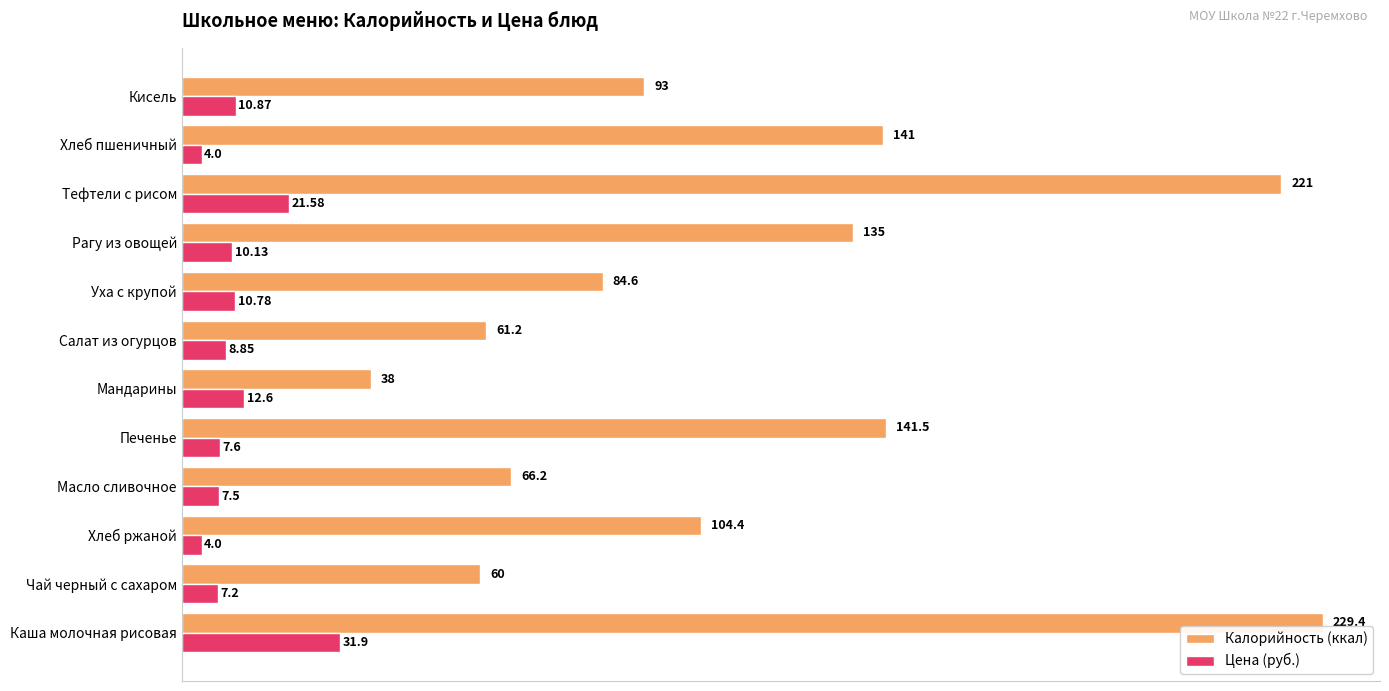

What is the sum of all Калорийность (ккал) values?

1375.3